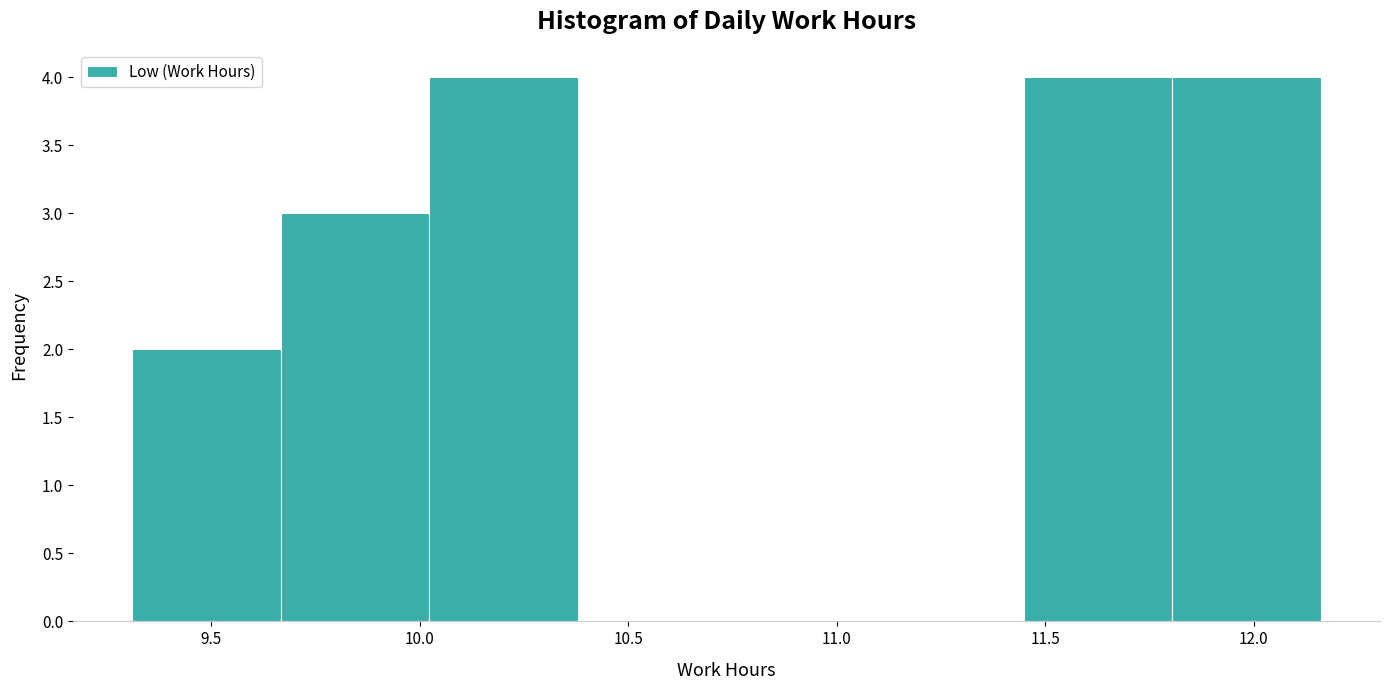

Reading left to right, transcribe this chart: for each bar, give the range it covers on the x-axis and its height. Neither the bar edges nor the heights are printed on the chart, so give them approximately, as read against the axes.

9.30 to 9.65: 2
9.65 to 10.00: 3
10.00 to 10.40: 4
10.40 to 10.75: 0
10.75 to 11.10: 0
11.10 to 11.45: 0
11.45 to 11.80: 4
11.80 to 12.15: 4